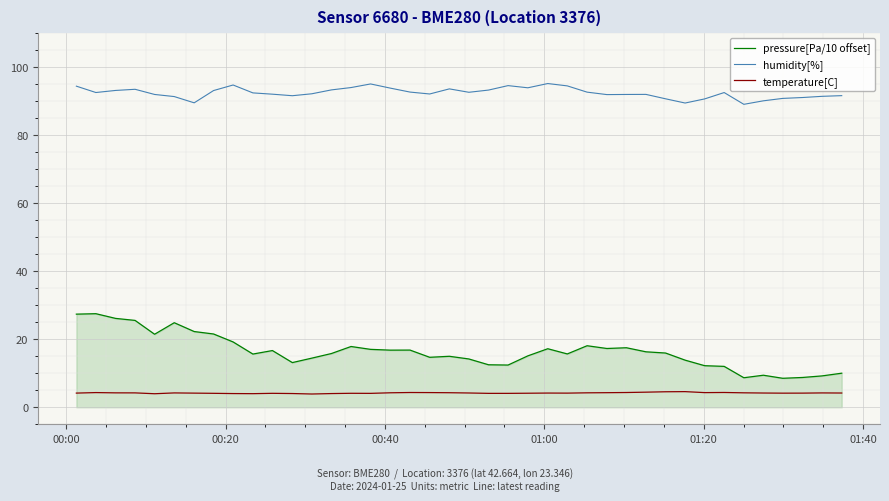

True or false: humidity[%] and temperature[C] intersect in this chart.

False